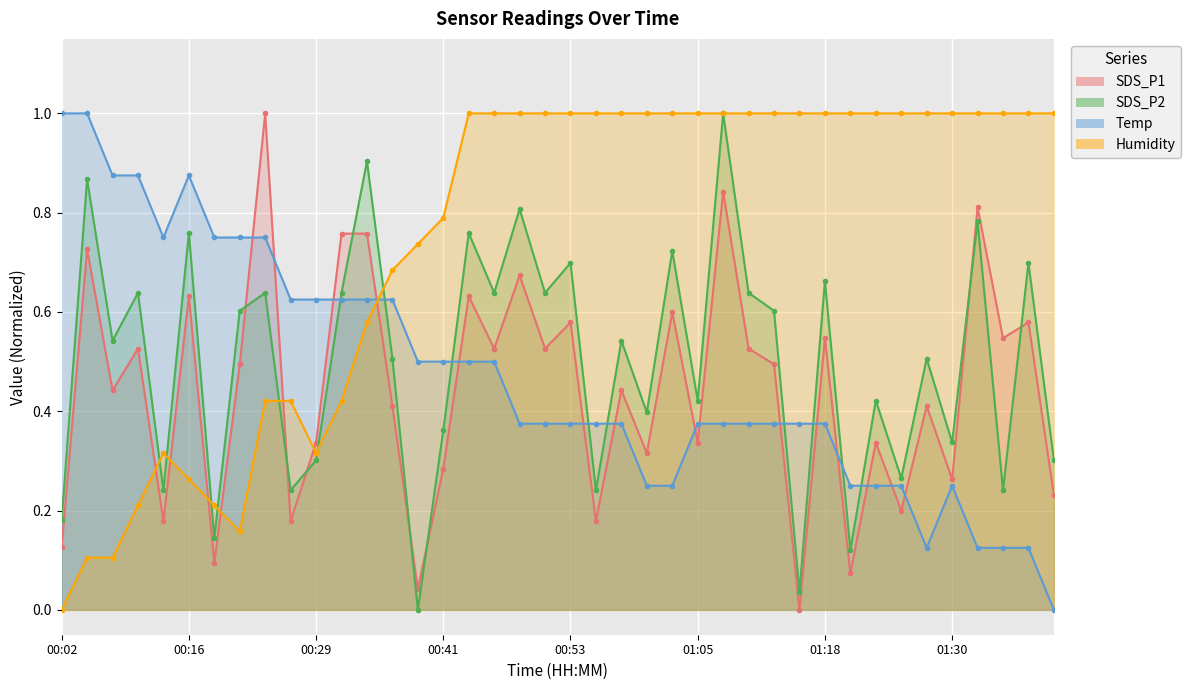

What are all the series names shown in the legend?

SDS_P1, SDS_P2, Temp, Humidity